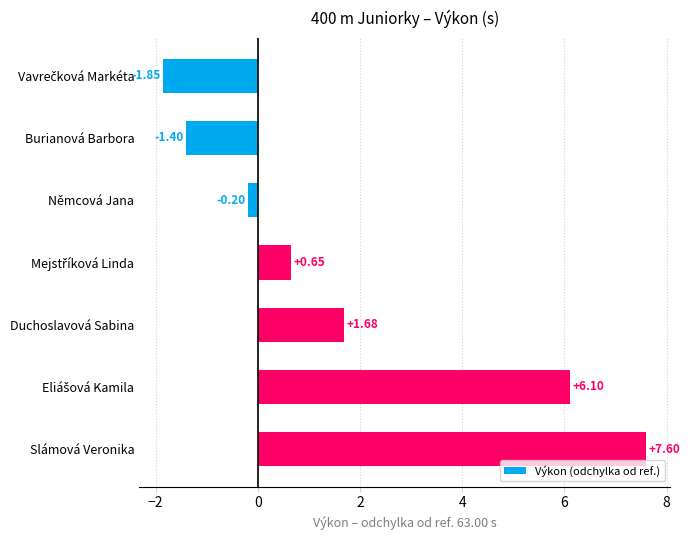

What is the sum of all values?

12.6